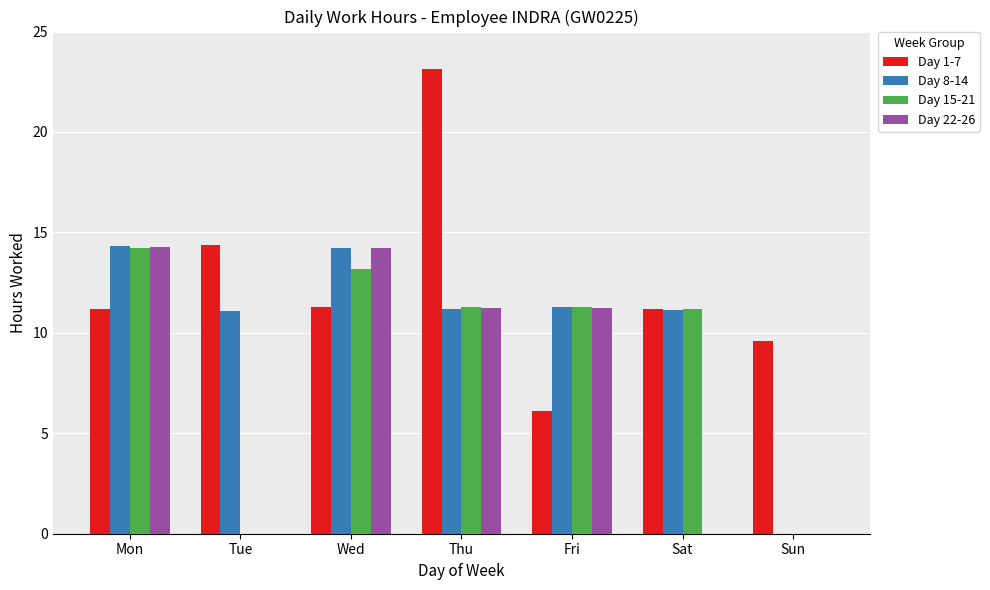

What is the total value across all series at Sun?

9.6